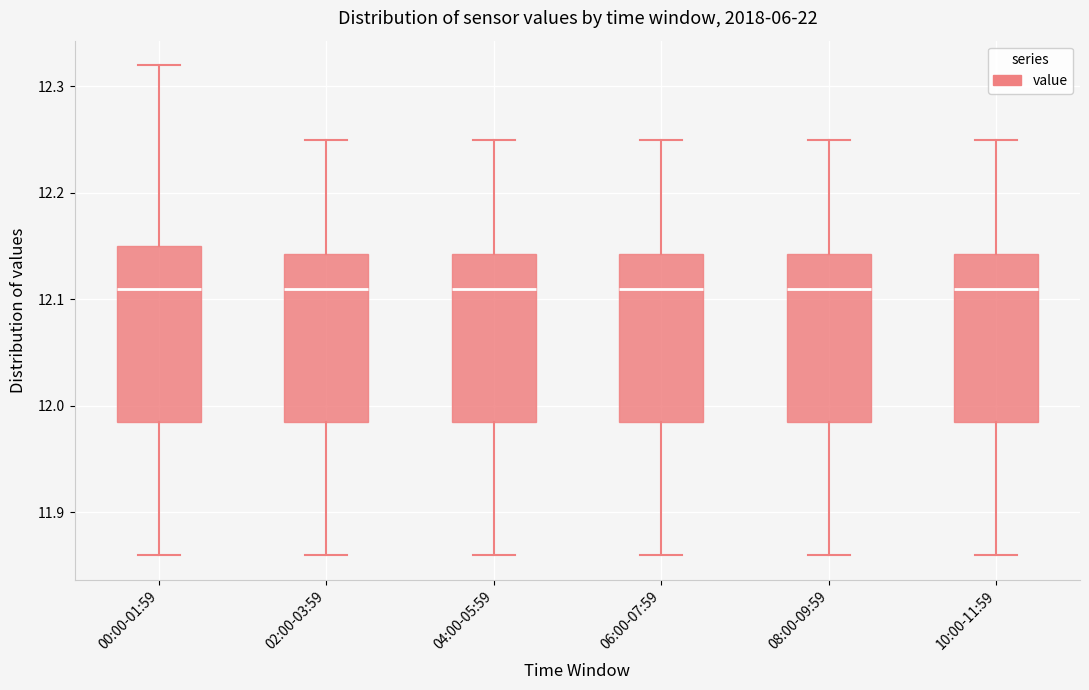

Reading left to right, read every box against the y-axis: the position of its median line, the range the box covers, and the ends of its whiskers. The values are not printed on the chart, so give them approximately, as read against the axis.

00:00-01:59: median 12.11, box 11.99 to 12.15, whiskers 11.86 to 12.32
02:00-03:59: median 12.11, box 11.99 to 12.14, whiskers 11.86 to 12.25
04:00-05:59: median 12.11, box 11.99 to 12.14, whiskers 11.86 to 12.25
06:00-07:59: median 12.11, box 11.99 to 12.14, whiskers 11.86 to 12.25
08:00-09:59: median 12.11, box 11.99 to 12.14, whiskers 11.86 to 12.25
10:00-11:59: median 12.11, box 11.99 to 12.14, whiskers 11.86 to 12.25